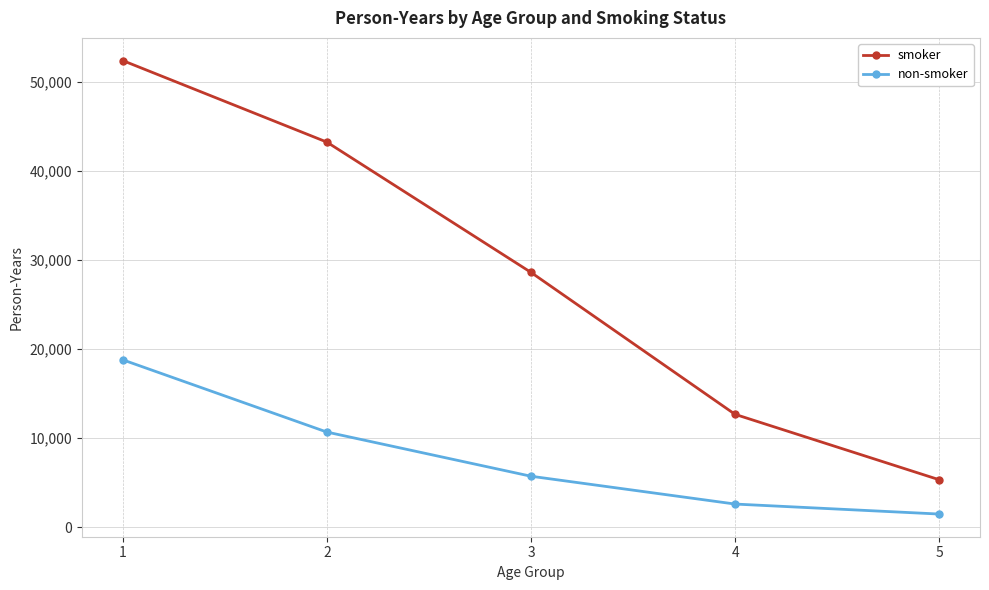

True or false: non-smoker has more than 0 points higher than both neighbors.

False